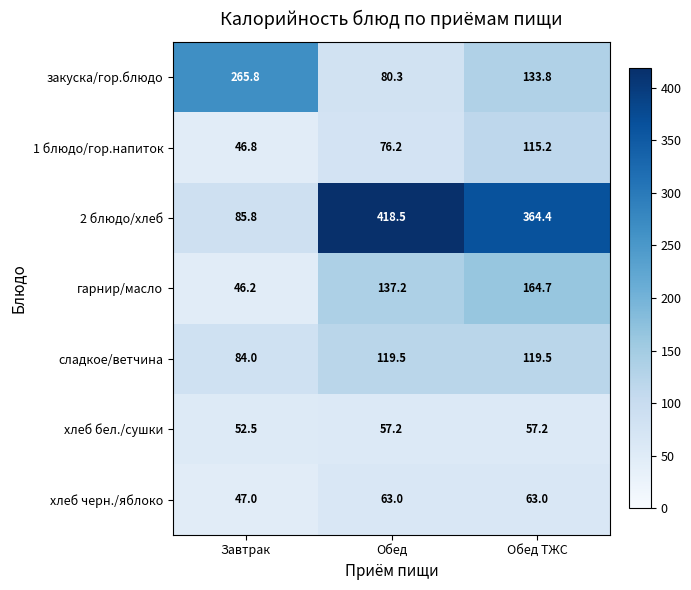

Is the value of хлеб бел./сушки at Обед ТЖС greater than the value of 2 блюдо/хлеб at Завтрак?

No